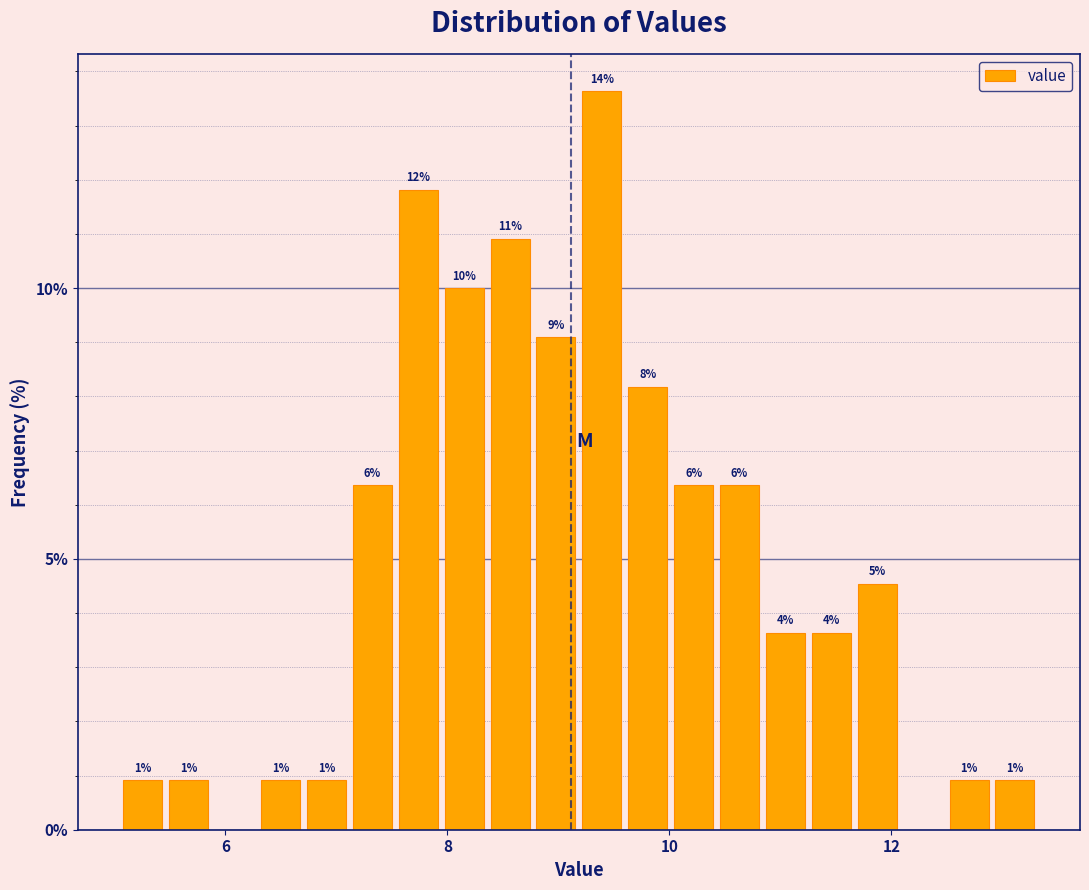

Read against the x-axis, roughly where is the centre of the tallest bar?

9.4